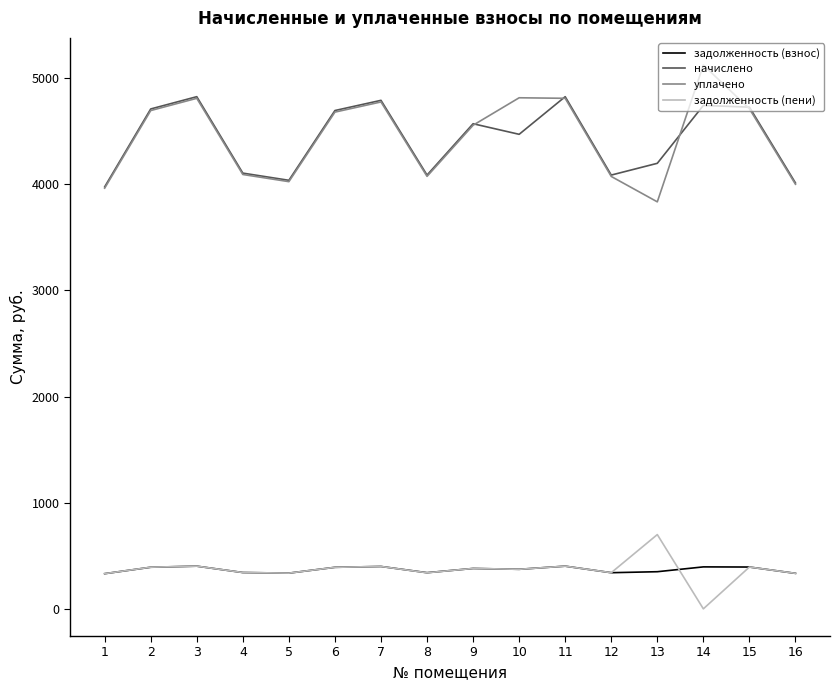

What is the difference between the highest and lowest values at 10?

4443.4